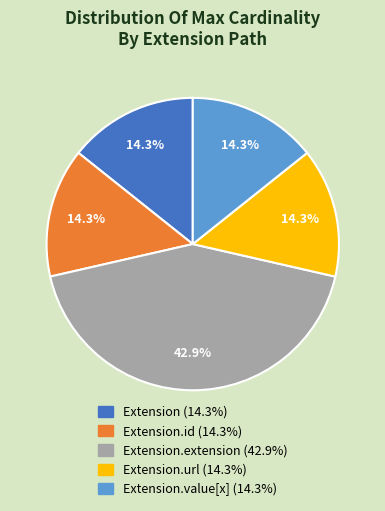

Is there any slice that represents more than half of the pie?

No